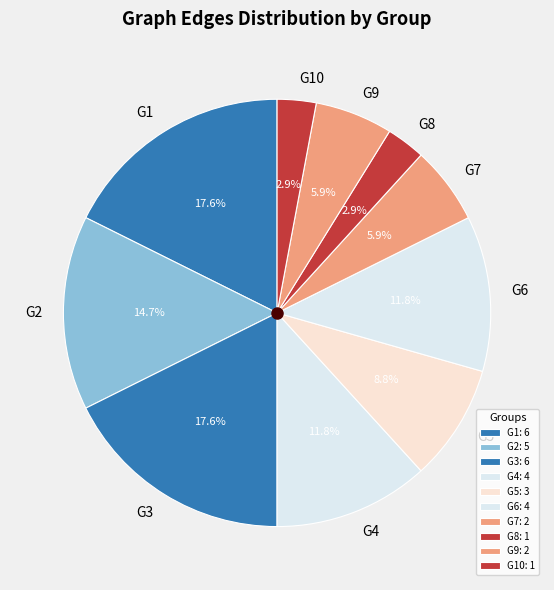

What portion of the pie excludes G8?

97.1%